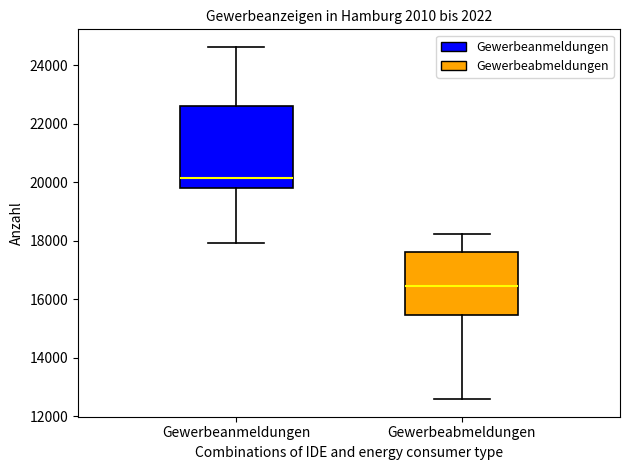

Reading left to right, transcribe this box plot: for each box, give where its median line is, the range the box spans, and where its two whiskers end, as read against the y-axis. The values are not printed on the chart, so give them approximately, as read against the axis.

Gewerbeanmeldungen: median 20200, box 19800 to 22600, whiskers 18000 to 24600
Gewerbeabmeldungen: median 16400, box 15400 to 17600, whiskers 12600 to 18200